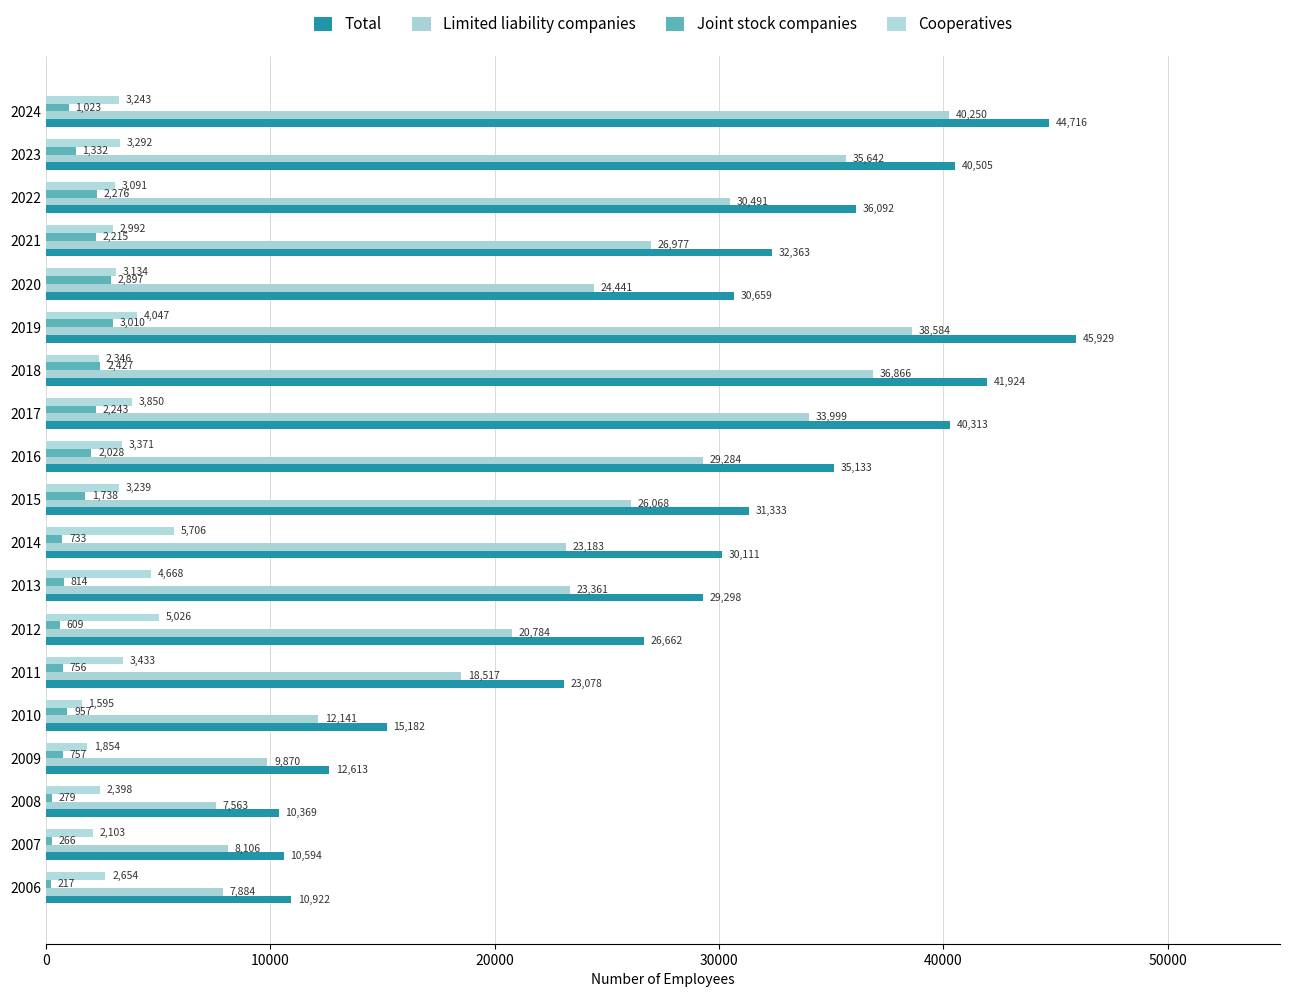

How many data points in Joint stock companies are less than 1023?

9